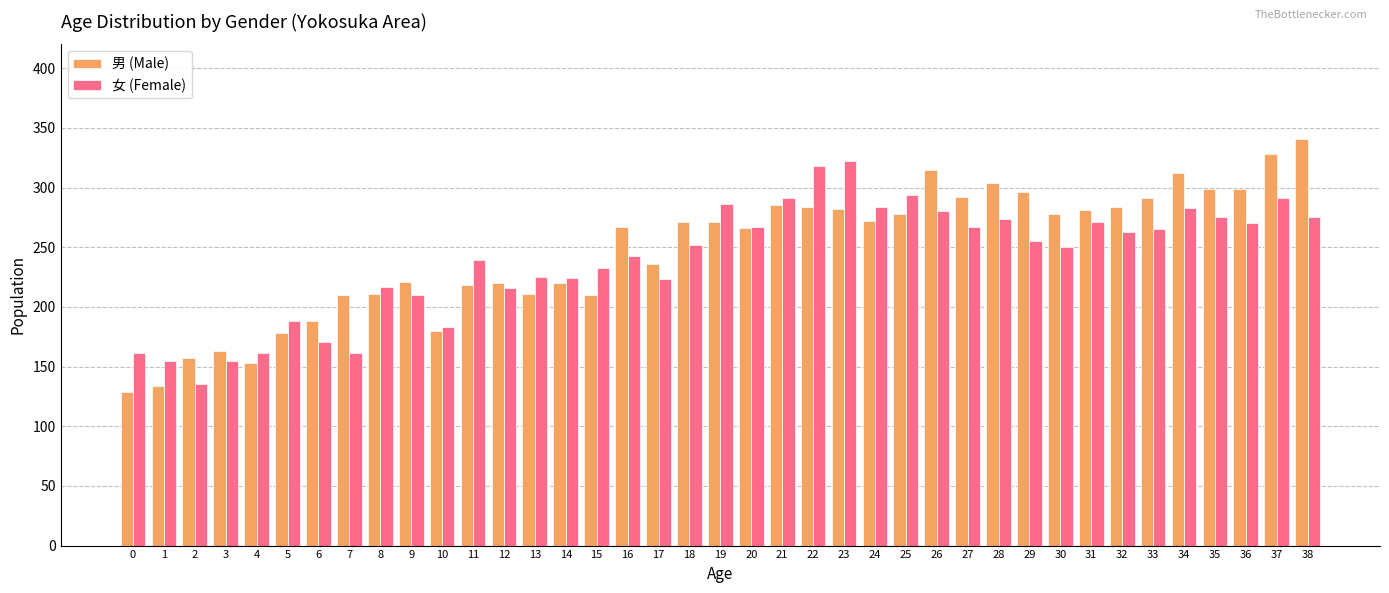

Are the bars horizontal?

No